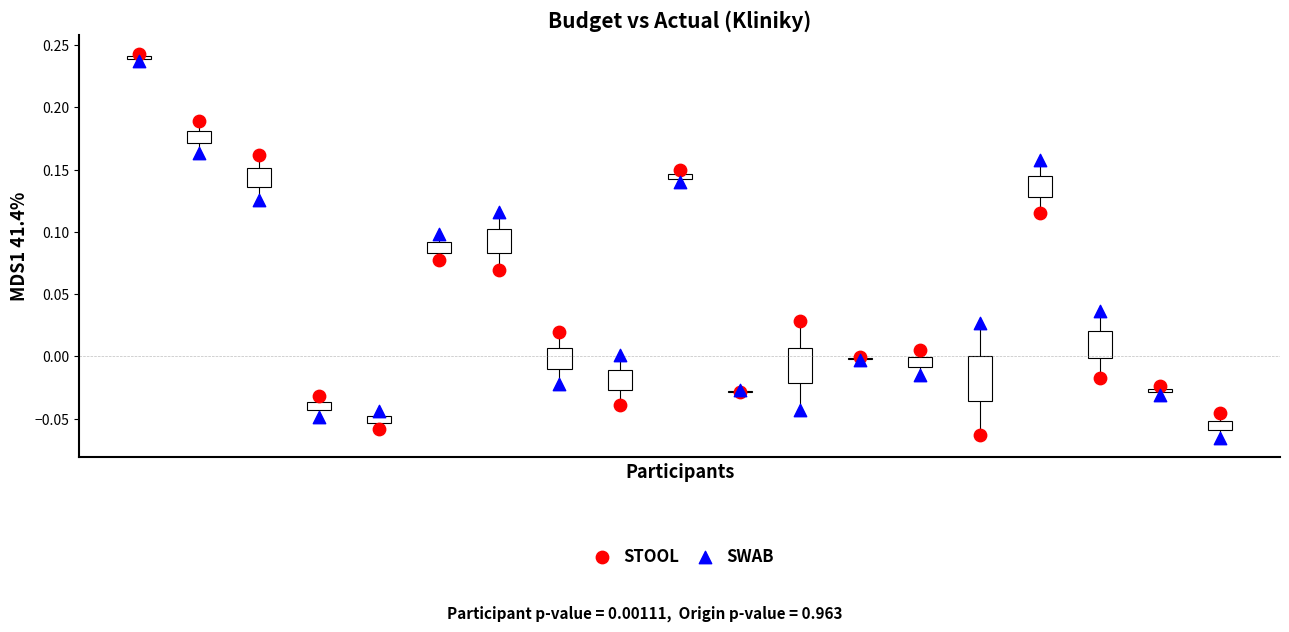

What are all the series names shown in the legend?

STOOL, SWAB